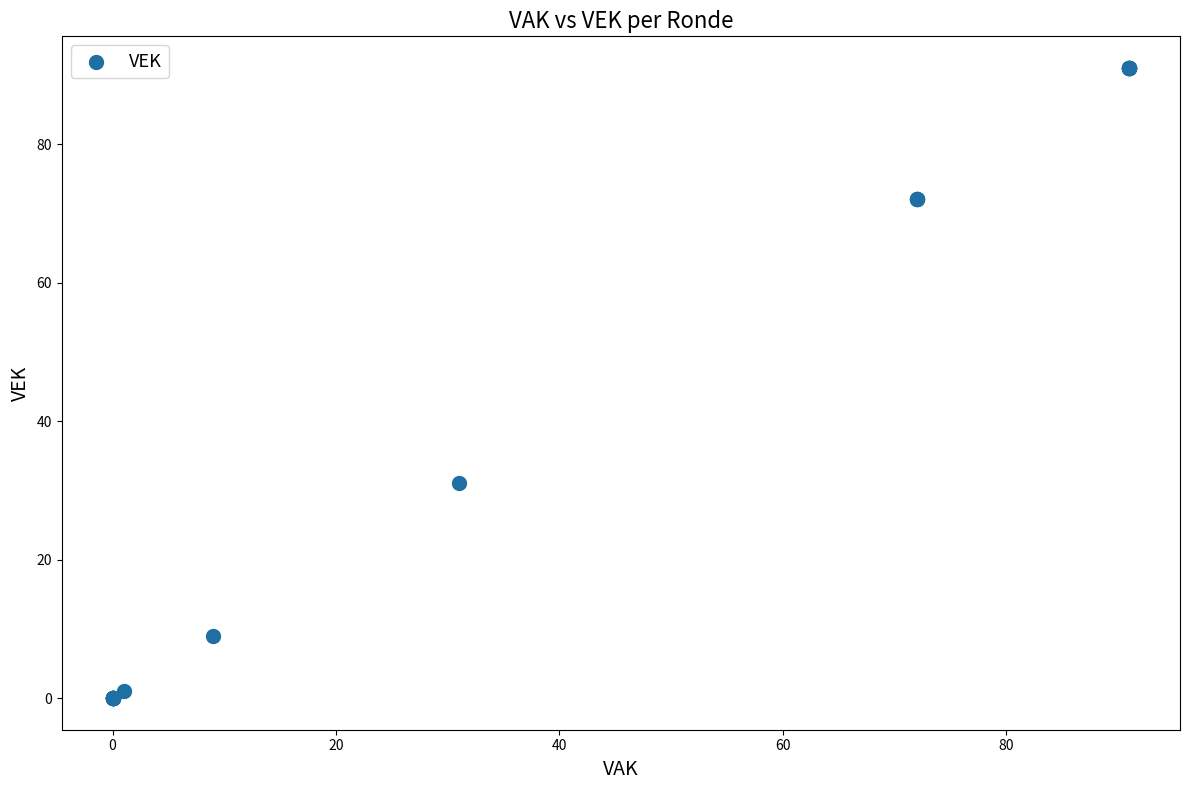

What Y value in the scatter plot is closest to 45?

31